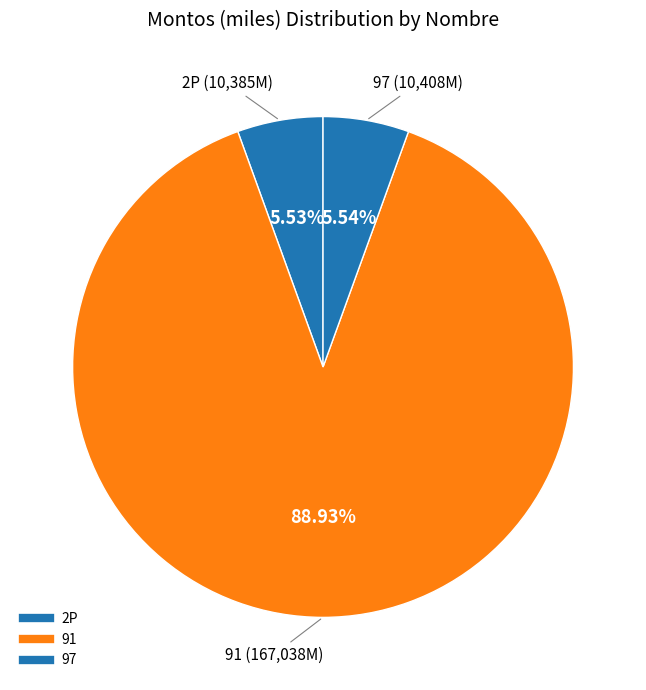

Between 91 and 2P, which is larger?

91